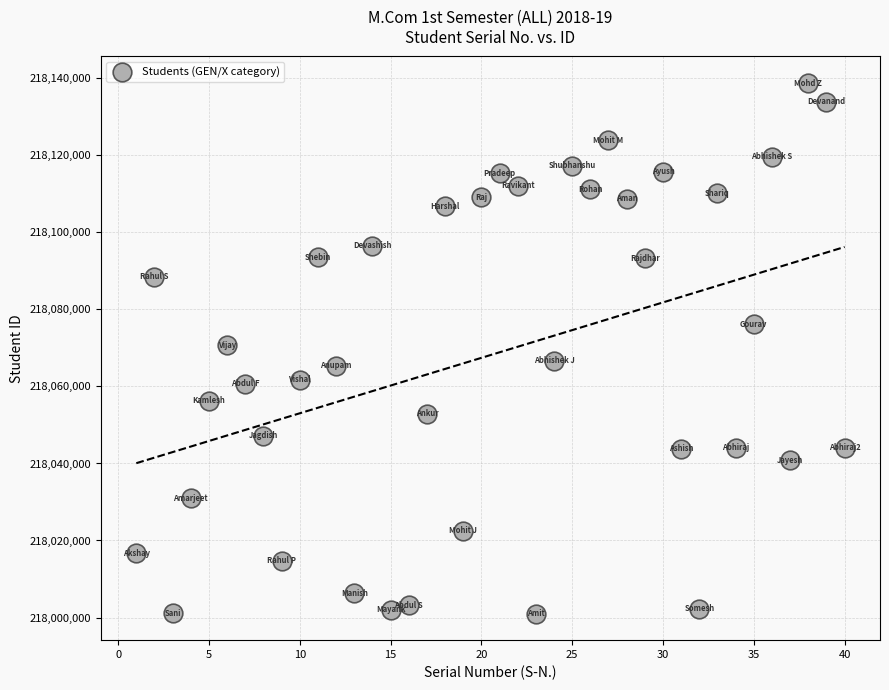

What is the range of Y values (max minus min)?

137786